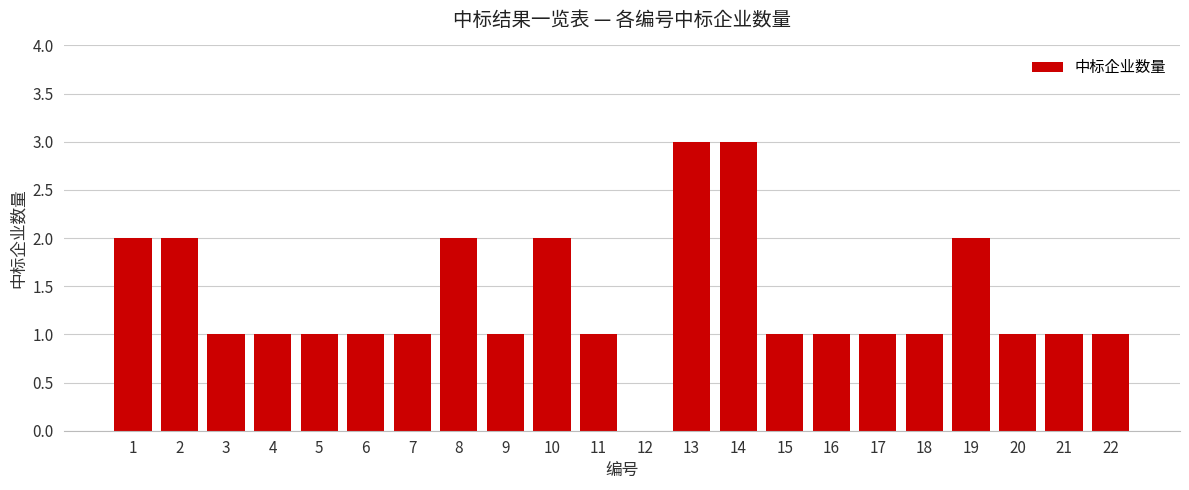

Reading left to right, extract all data points from this chart.

1=2	2=2	3=1	4=1	5=1	6=1	7=1	8=2	9=1	10=2	11=1	12=0	13=3	14=3	15=1	16=1	17=1	18=1	19=2	20=1	21=1	22=1